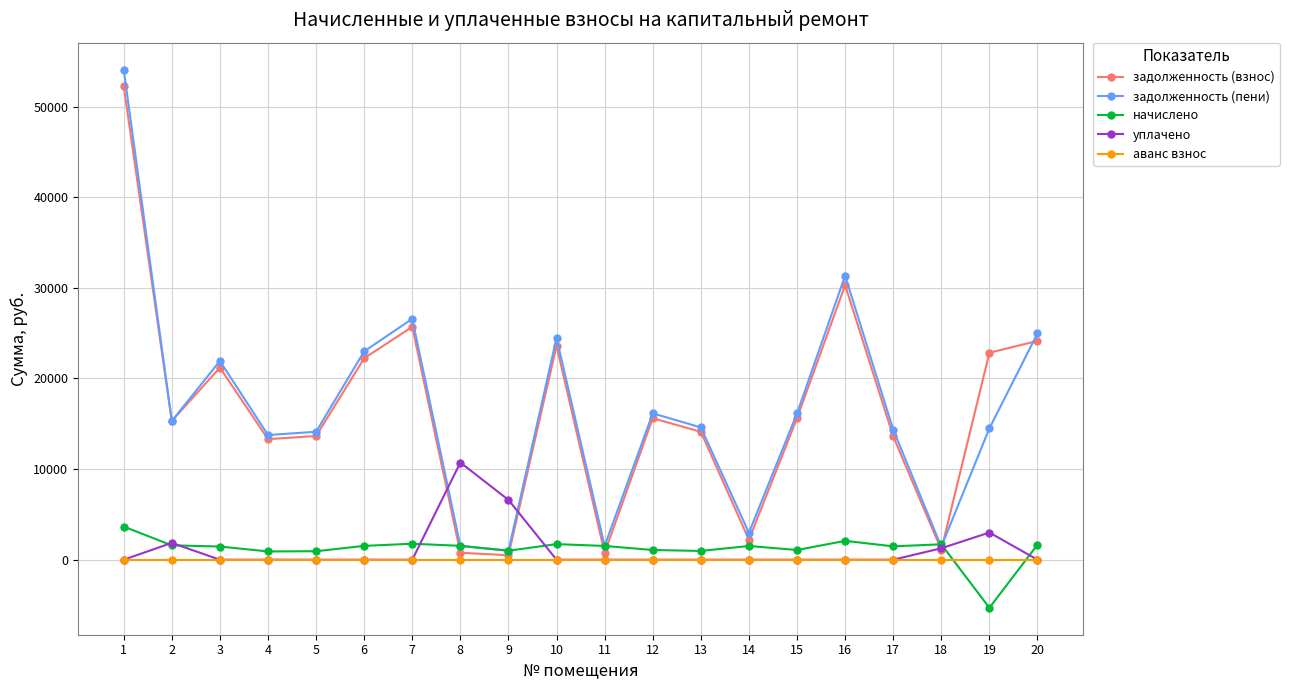

Is it true that задолженность (пени) equals 8701.7 at 6?

False